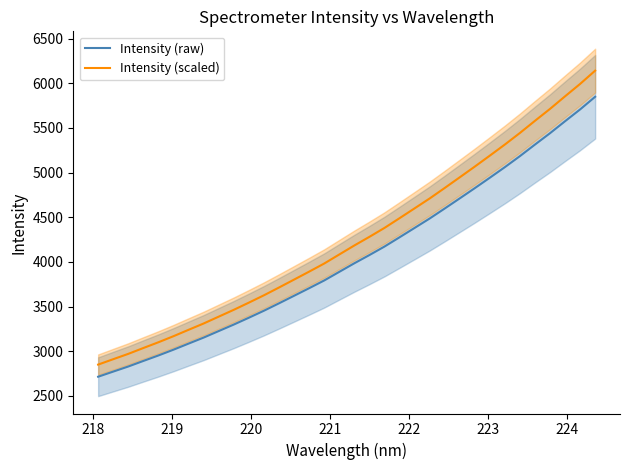

List the series in order of their overall mean, lowest first.

Intensity (raw), Intensity (scaled)